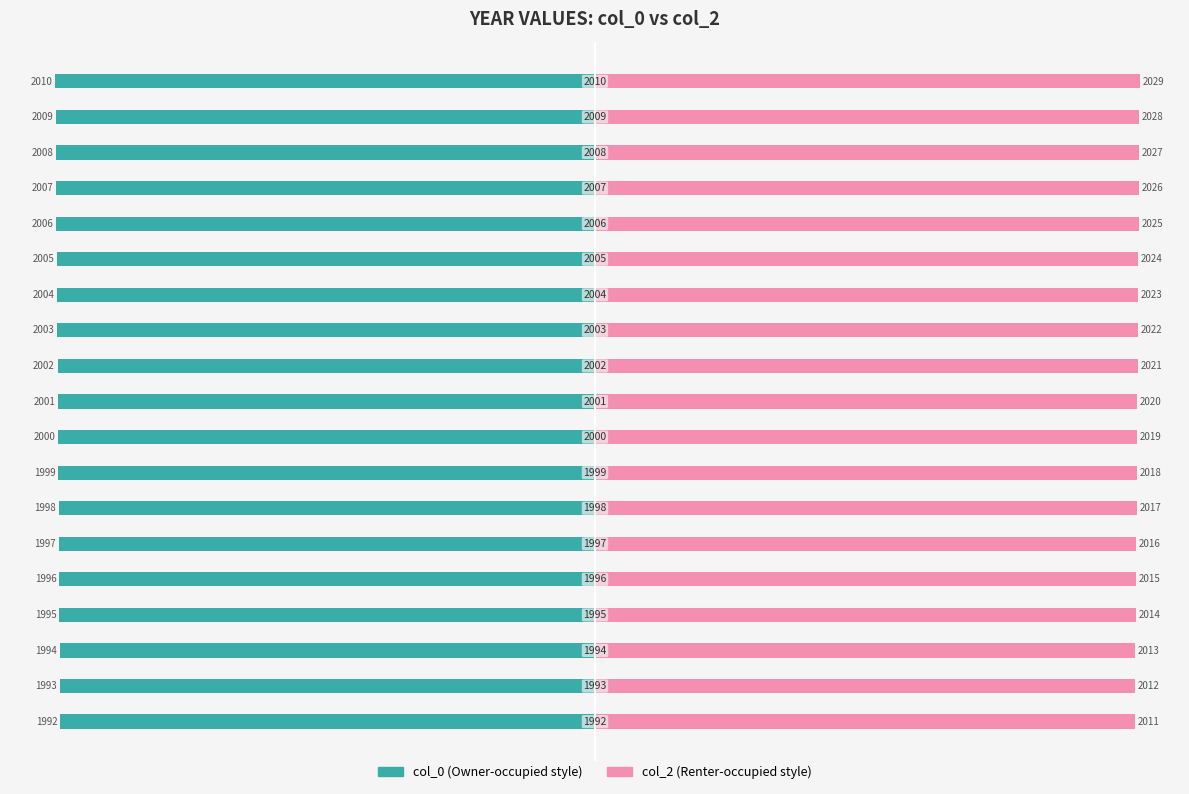

What is the lowest value of the col_0 series?

-2010